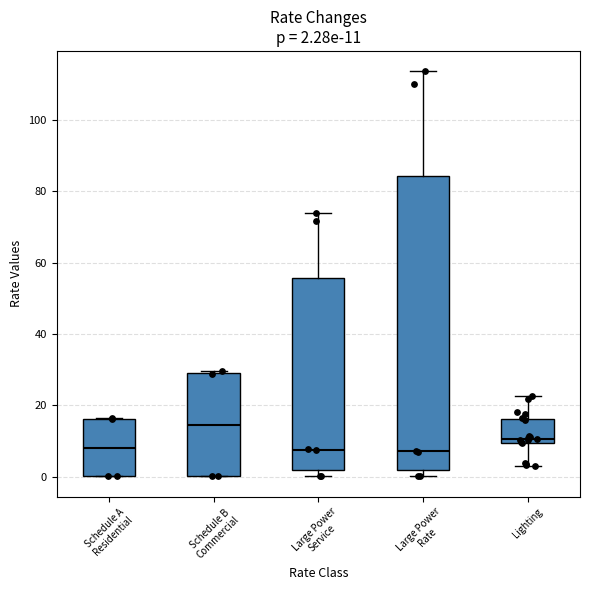

Comparing the boxes themselves (not the whiskers), which one is the tallest?

Large Power Rate